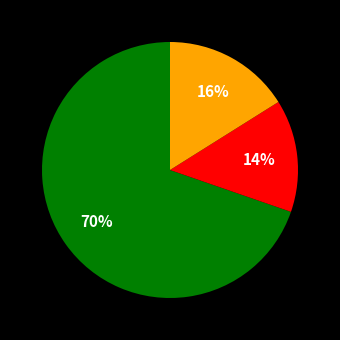

To the nearest percent, what is the average slice percentage?

33%